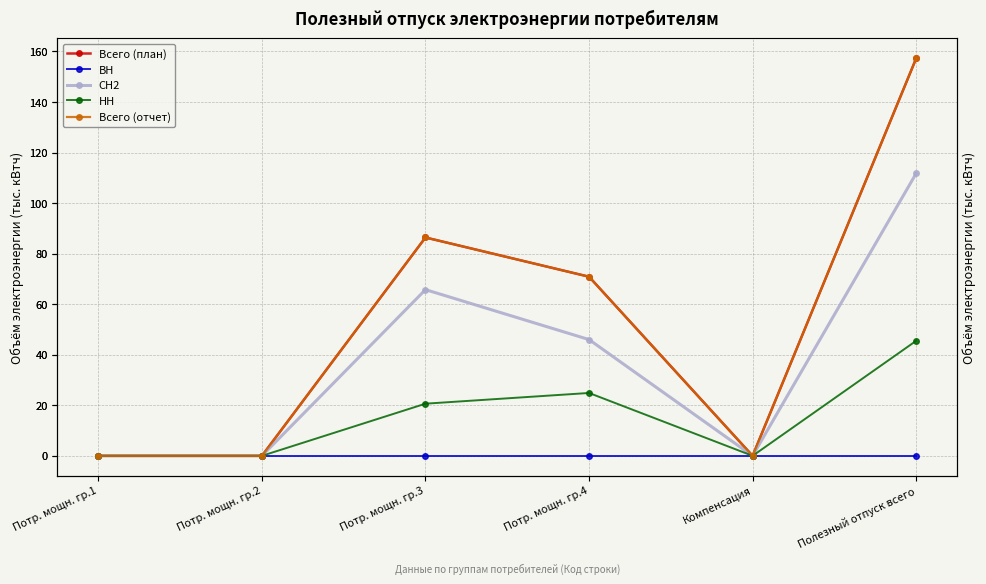

True or false: СН2 and НН cross at least once.

False